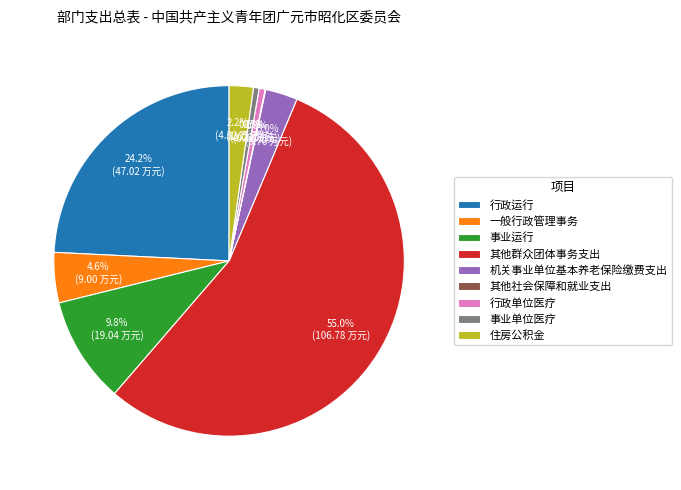

How much of the chart is everything except 行政运行?

75.8%